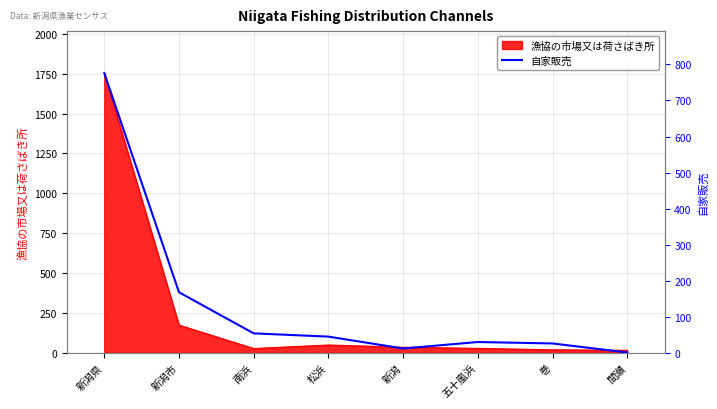

The chart shows a value of 54 at 南浜. True or false?

True